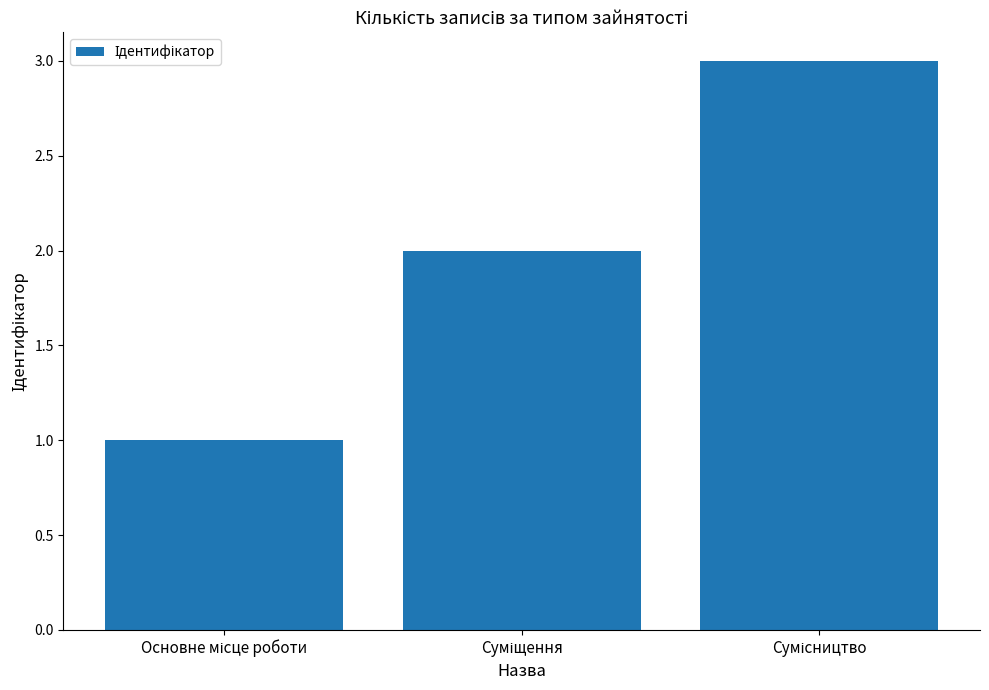

What is the greatest value displayed?

3